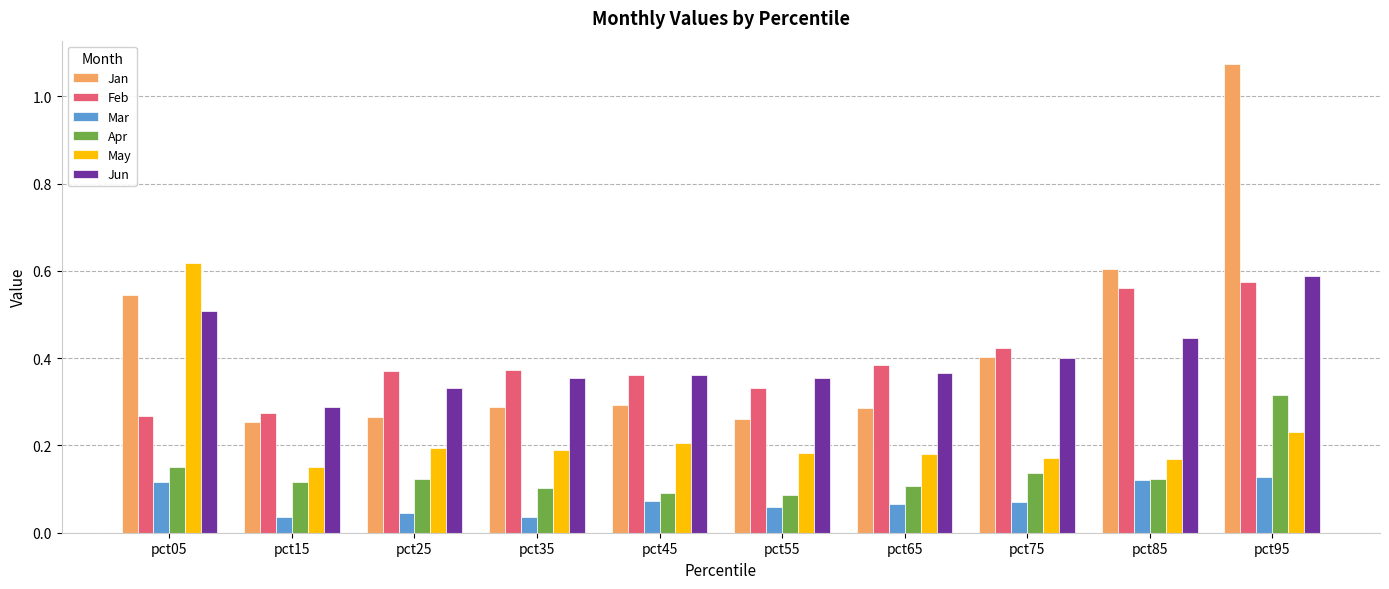

What is the sum of the Jun values at pct15 and pct45?

0.7